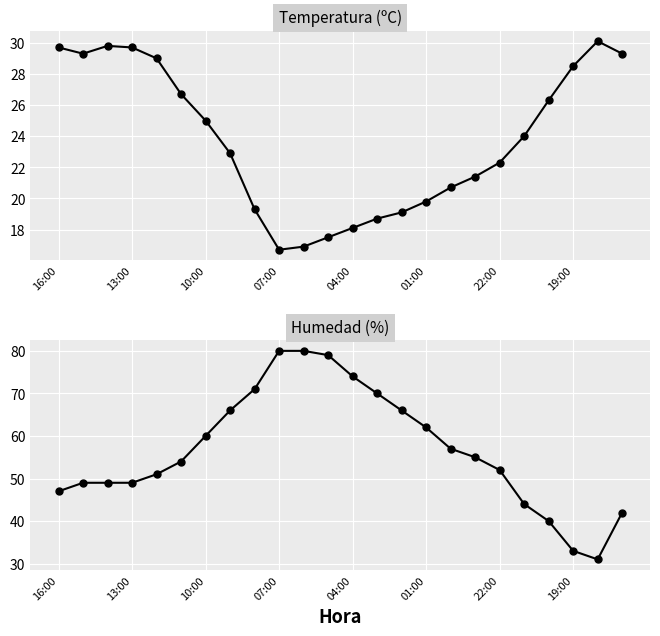

How many lines are shown in the chart?

2